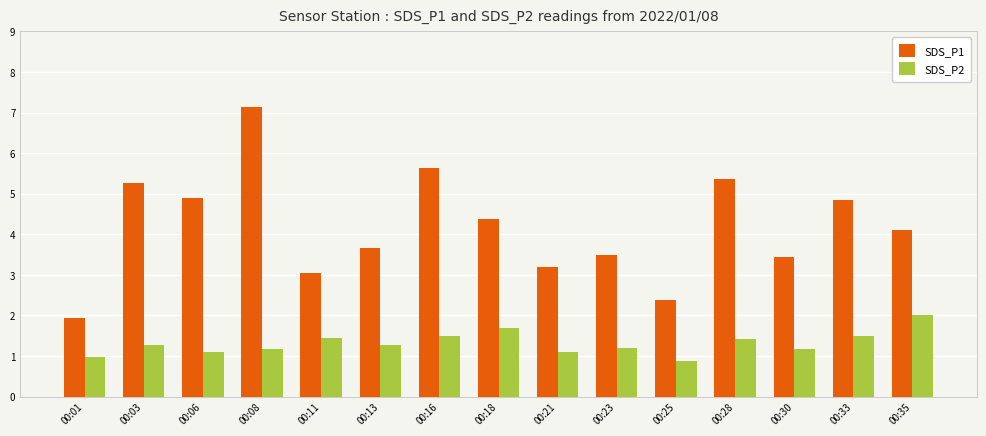

The SDS_P1 series shows 4.7 at 00:30. True or false?

False